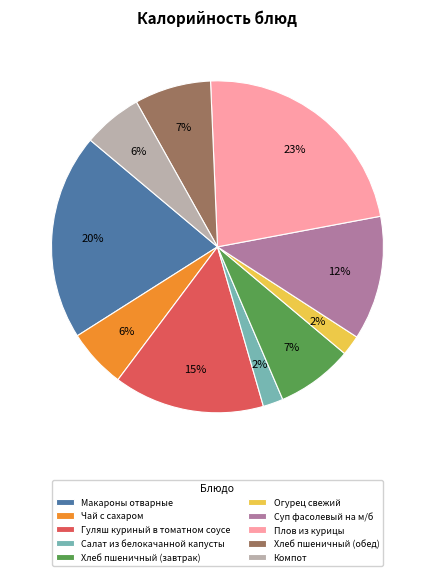

Is there any slice that represents more than half of the pie?

No